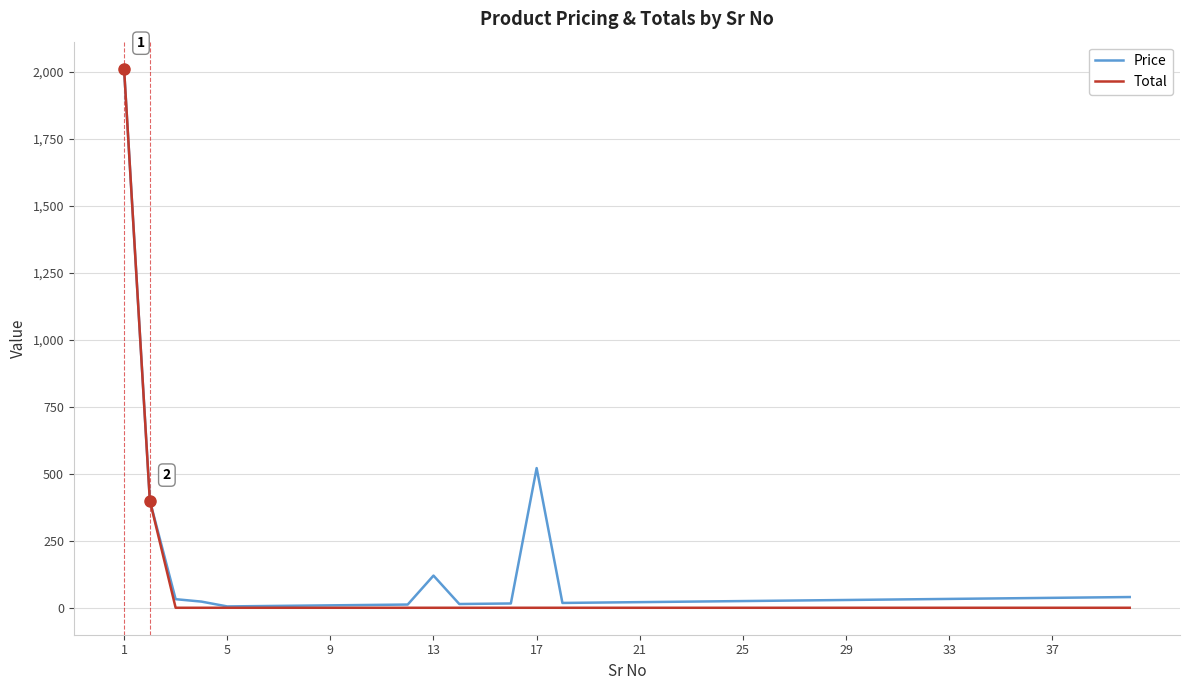

Which series has the widest spread of values?

Total